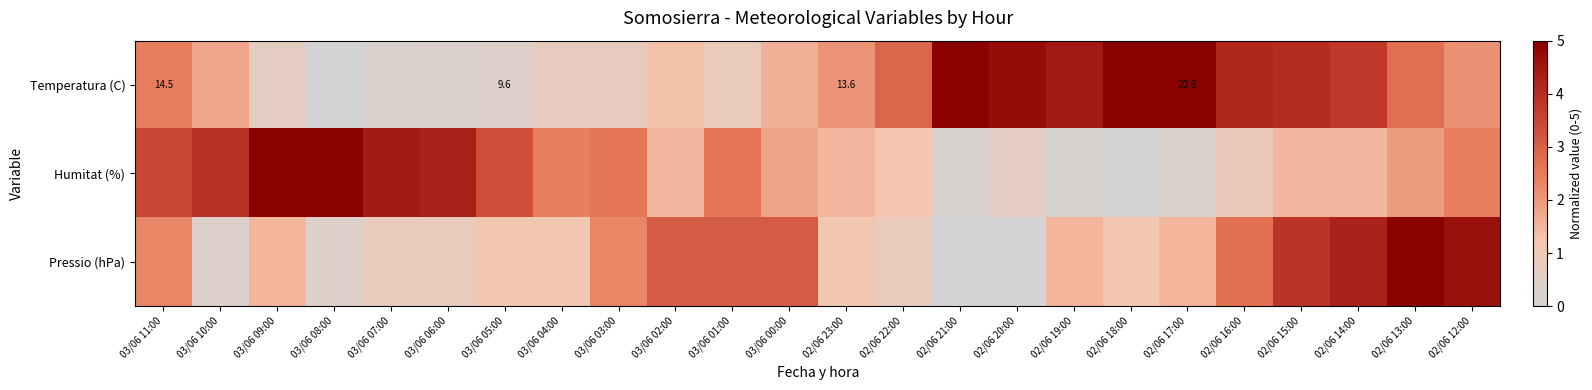

List the series in order of their peak value, lowest first.

Temperatura (C), Humitat (%), Pressio (hPa)